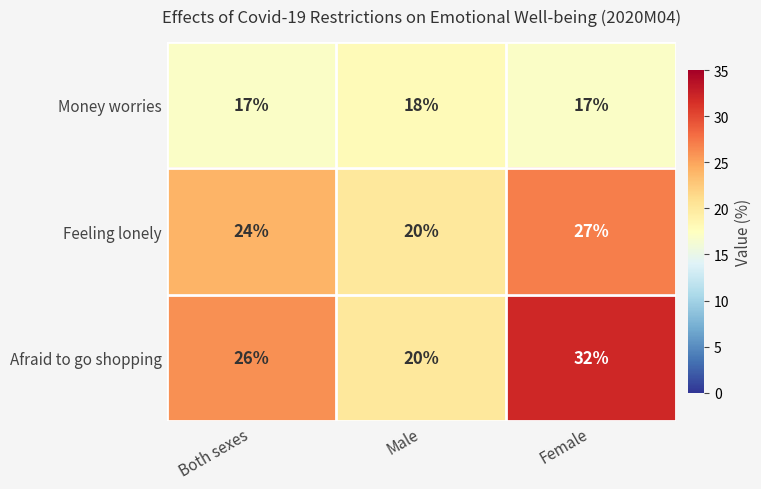

At which label is Feeling lonely closest to 23?

Both sexes